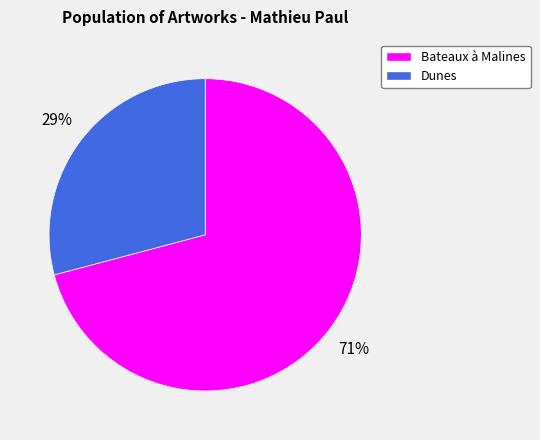

To the nearest percent, what percentage of the pie is Dunes?

29%